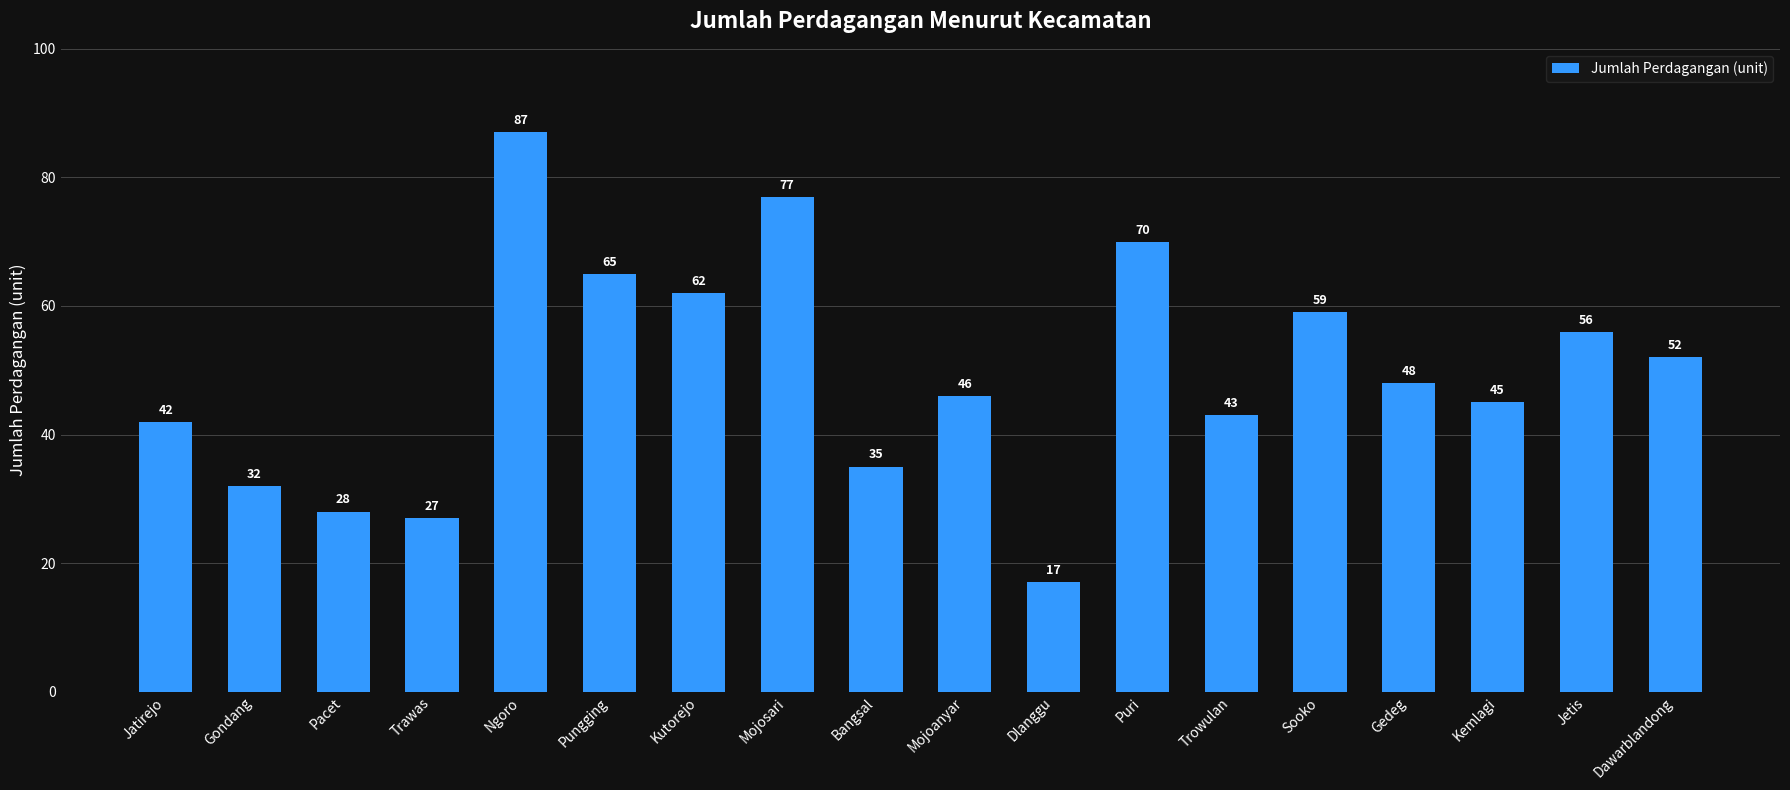

Does the chart contain stacked bars?

No